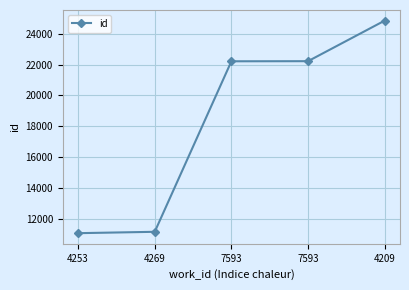

Reading right to left, transcribe all the data shown in this chart.

24849	22219	22212	11155	11066